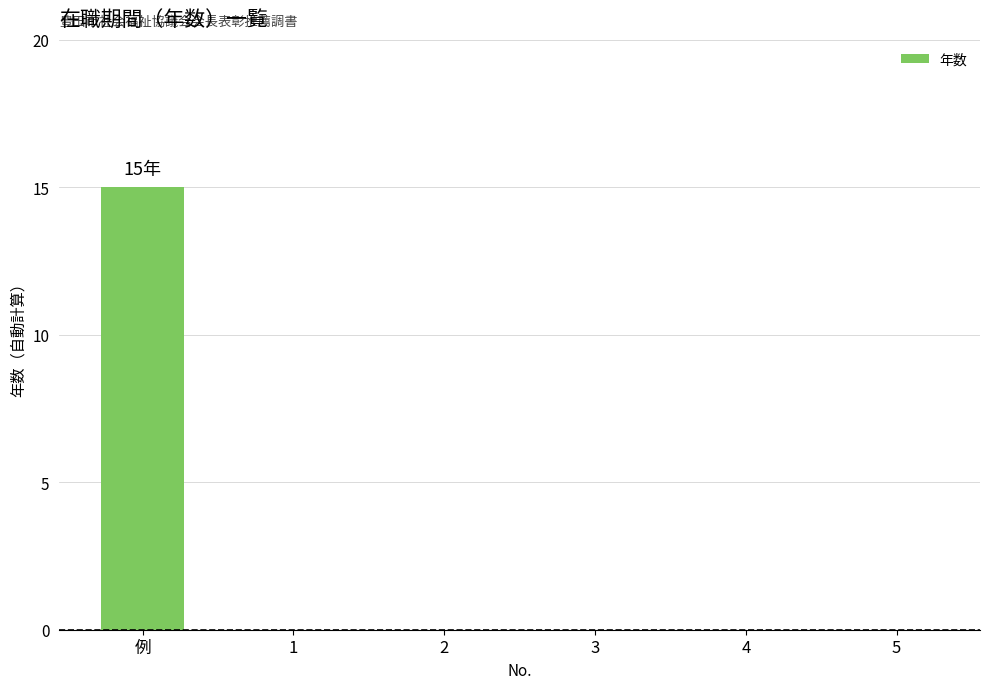

Which category has the highest value across all series?

例